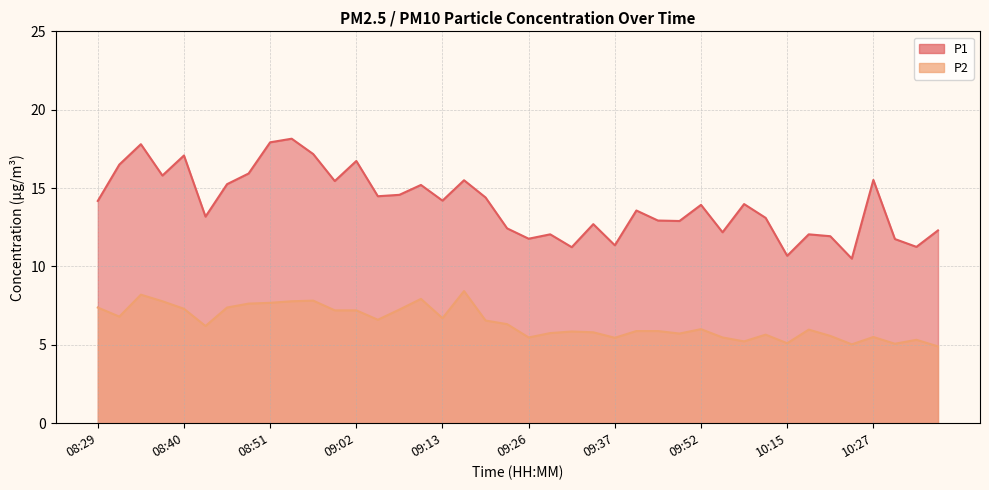

What is the spread (max minus min) of values at 09:13?

7.5